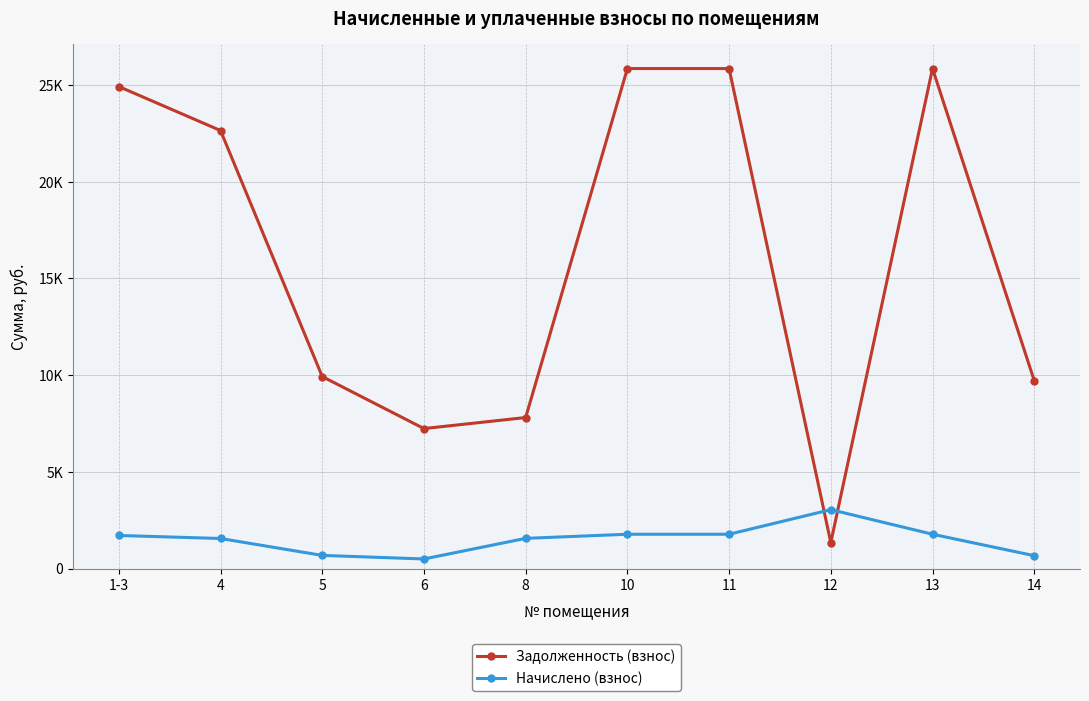

What is the sum of all Задолженность (взнос) values?

161177.6